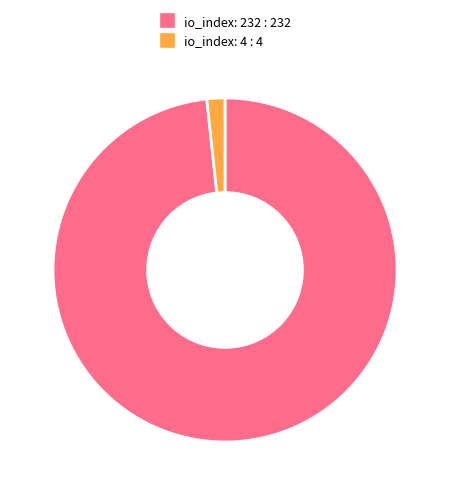

How many segments does this pie chart have?

2